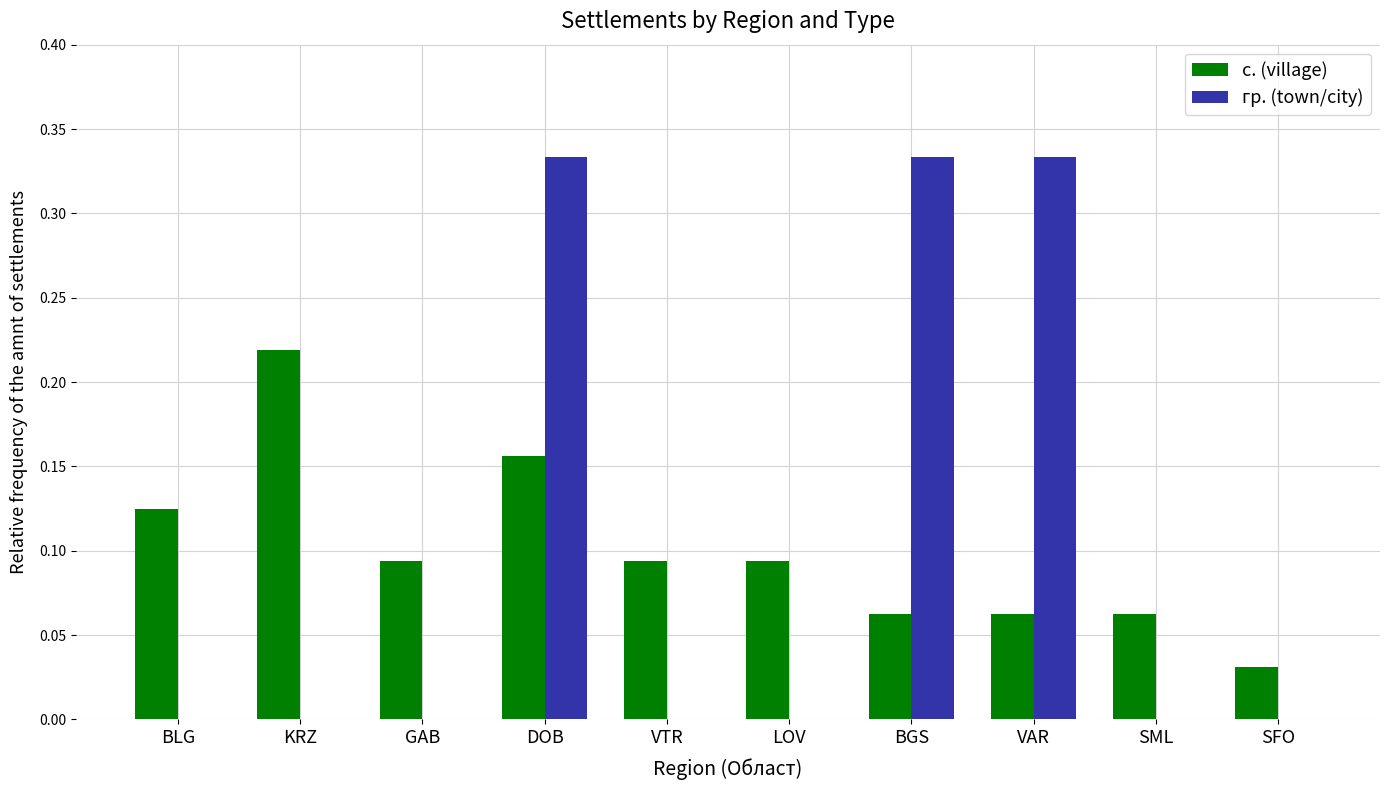

At which category is the sum across all series the highest?

DOB